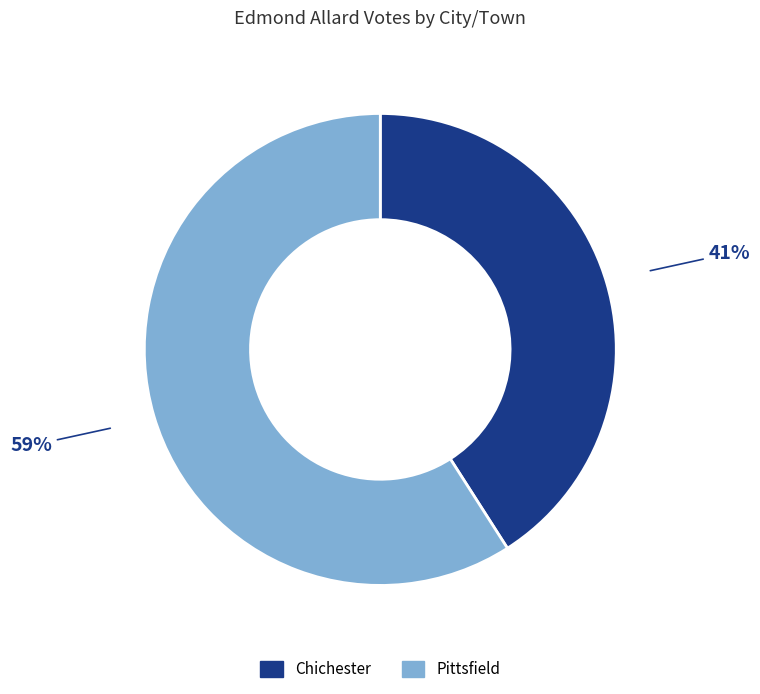

The Pittsfield slice represents 70% of the pie. True or false?

False